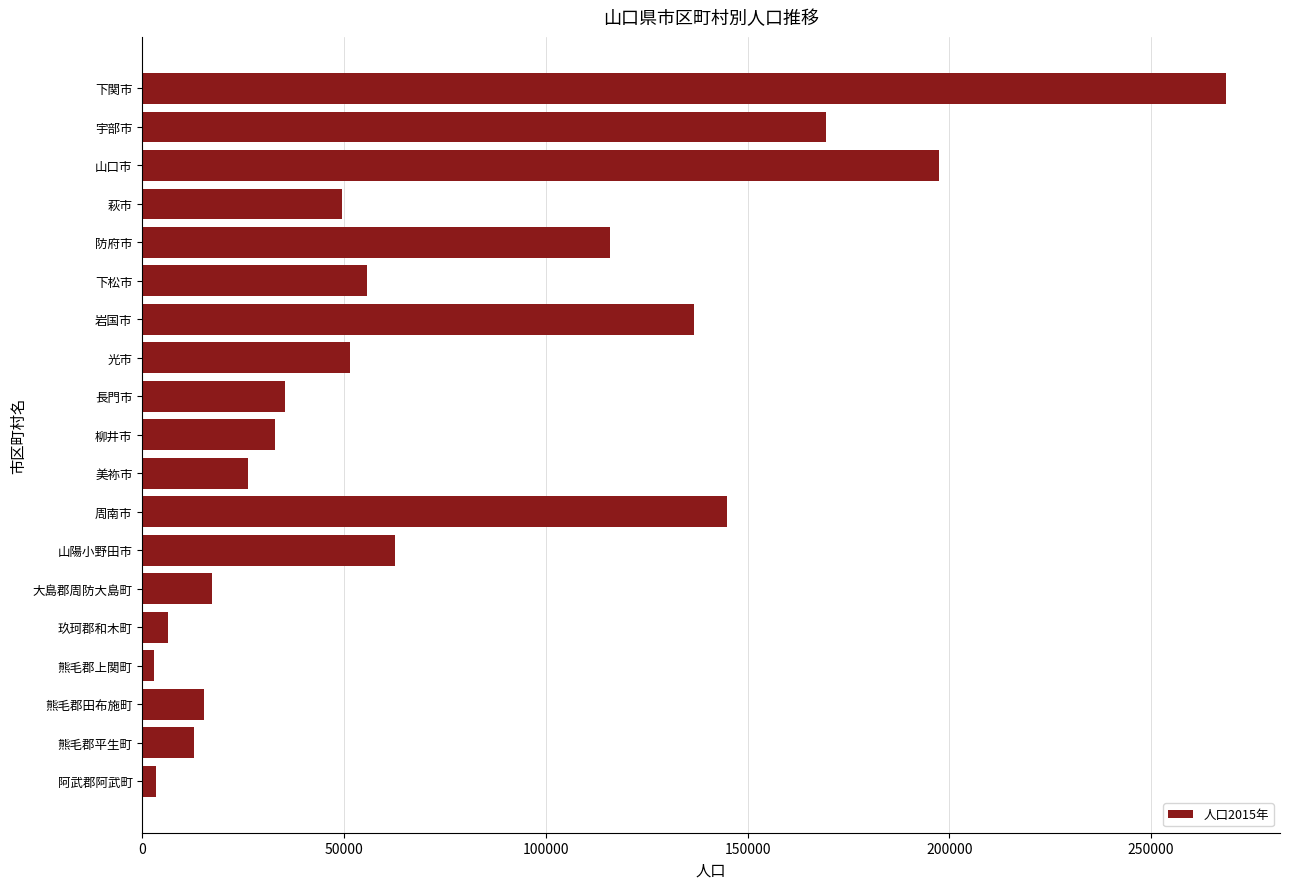

What is the label of the 8th bar from the bottom?

周南市